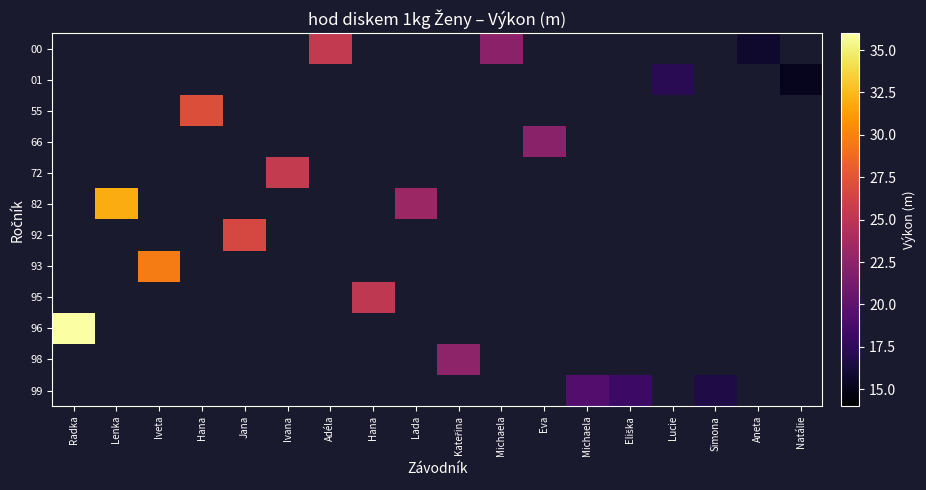

At which category does the chart reach its peak across all series?

Radka